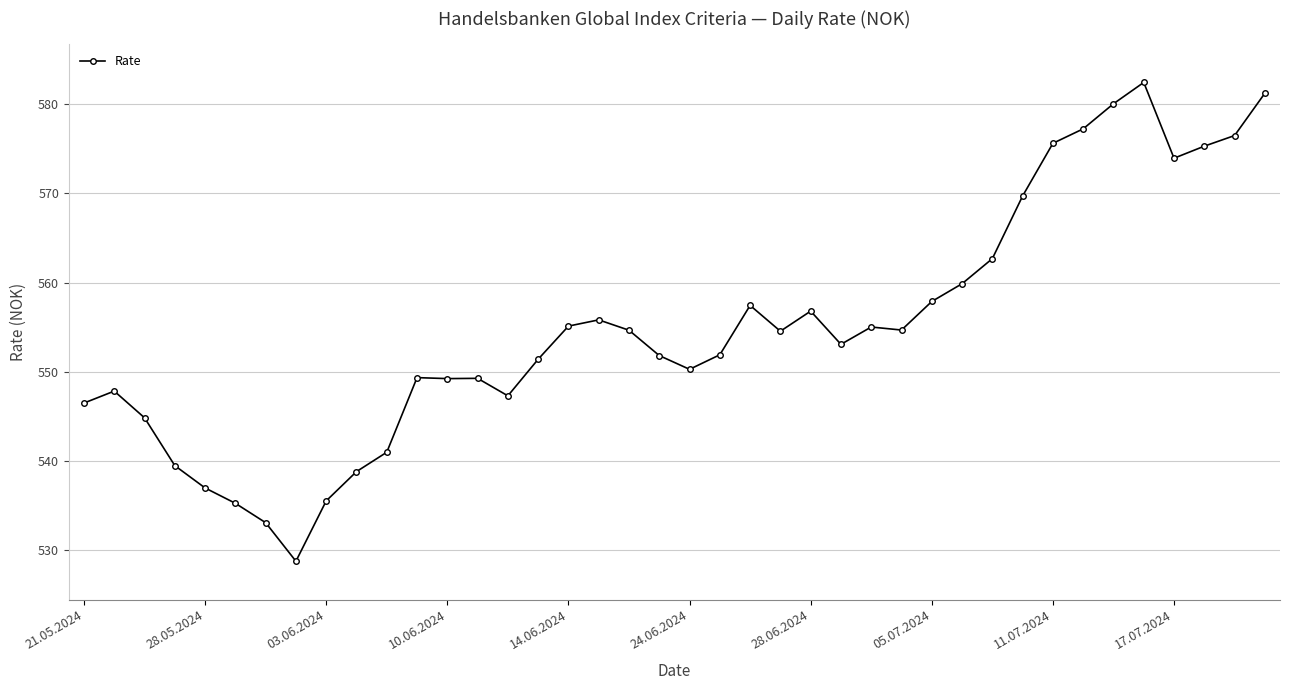

What is the greatest value displayed?

582.4